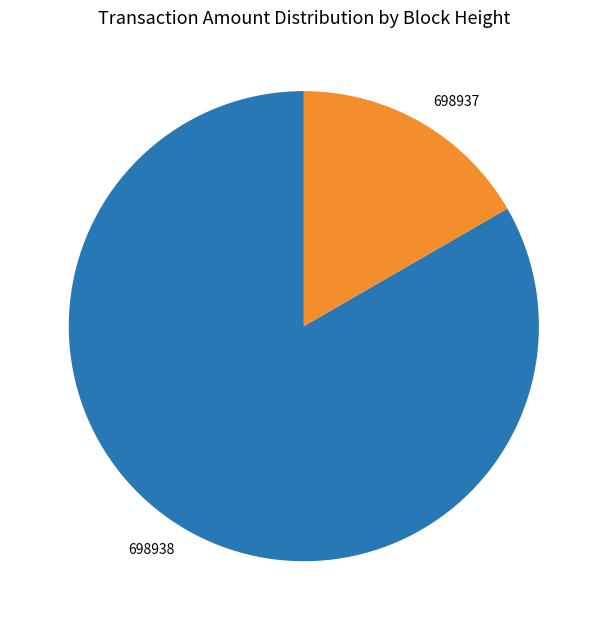

Rank the categories by value from lowest to highest.

698937, 698938